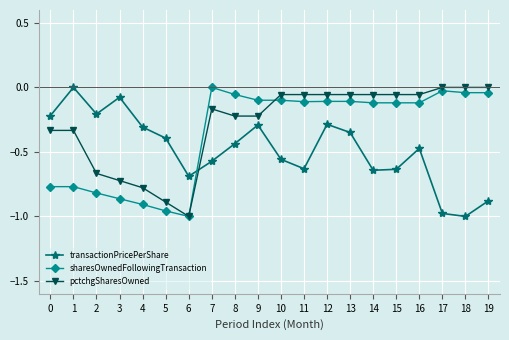

Which series ends up on top after the final intersection of pctchgSharesOwned and transactionPricePerShare?

pctchgSharesOwned